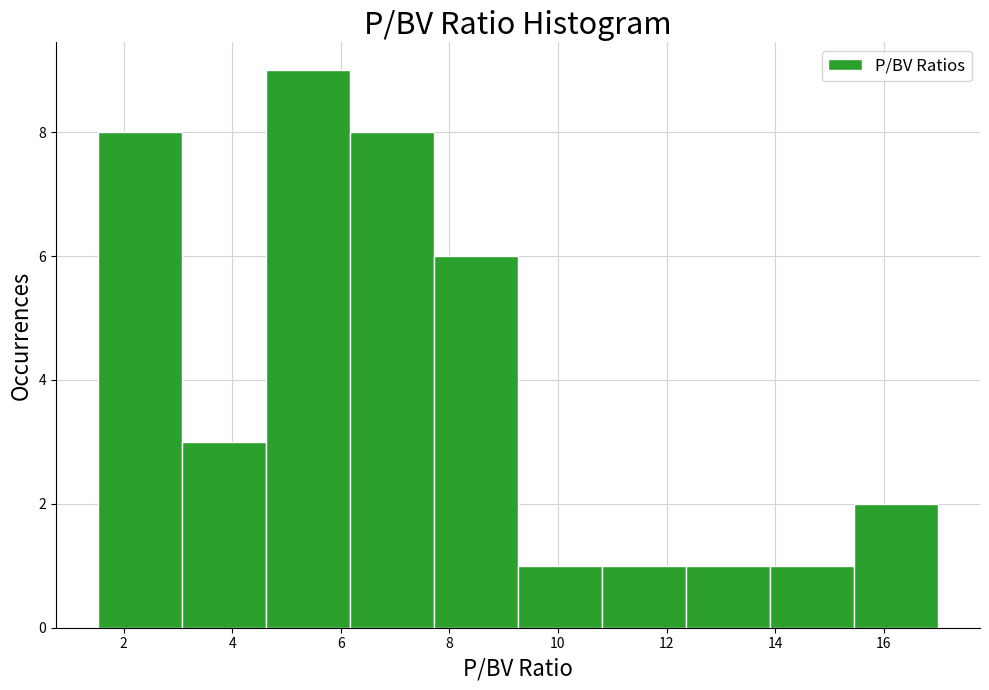

Reading left to right, transcribe this chart: for each bar, give the range it covers on the x-axis and its height. Neither the bar edges nor the heights are printed on the chart, so give them approximately, as read against the axes.

1.6 to 3.0: 8
3.0 to 4.6: 3
4.6 to 6.2: 9
6.2 to 7.8: 8
7.8 to 9.2: 6
9.2 to 10.8: 1
10.8 to 12.4: 1
12.4 to 14.0: 1
14.0 to 15.4: 1
15.4 to 17.0: 2